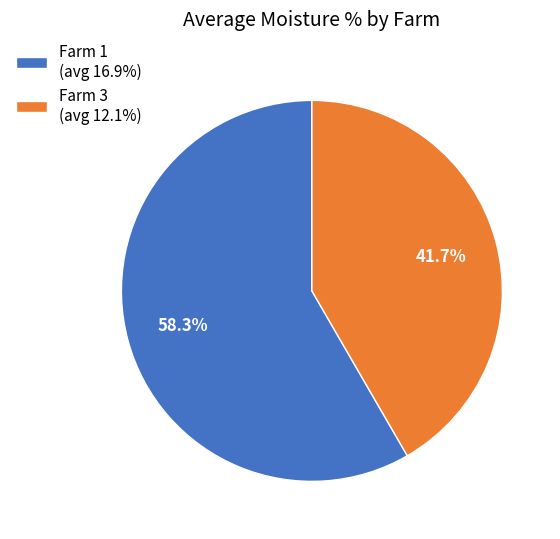

Combined, do Farm 3 (avg 12.1%) and Farm 1 (avg 16.9%) account for over 50%?

Yes